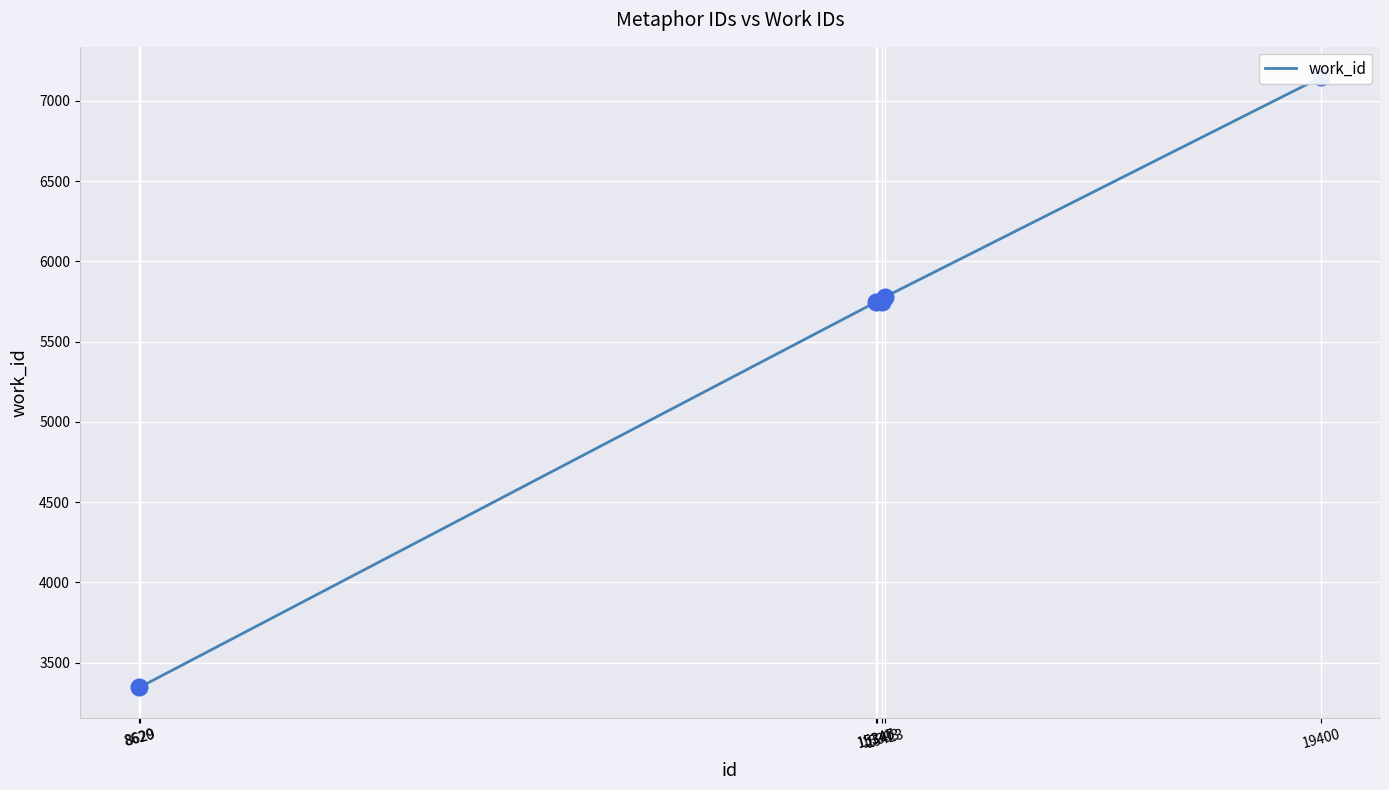

List the labels in order of value, smallest first.

8620, 8629, 15346, 15347, 15393, 15423, 19400